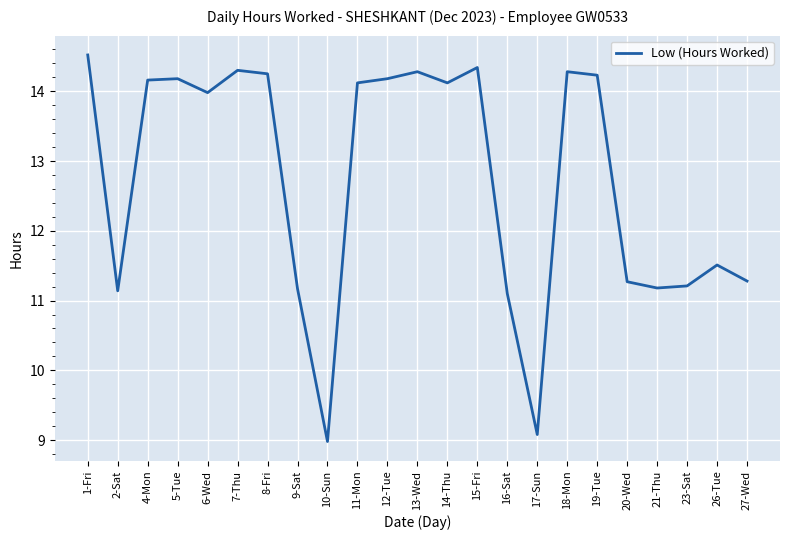

What is the difference between the values at 13-Wed and 6-Wed?

0.3